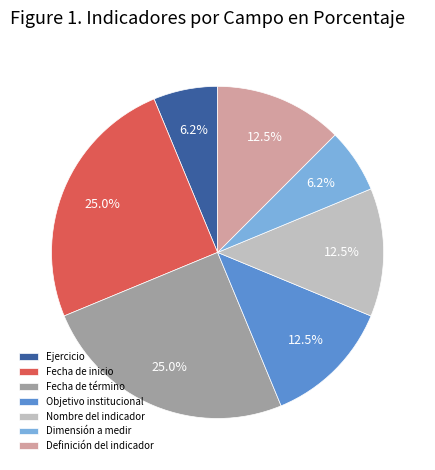

Is there any slice that represents more than half of the pie?

No